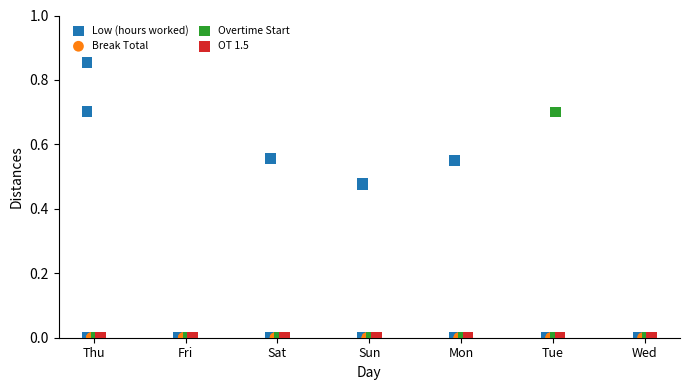

Which series contains the highest Y value?

Low (hours worked)